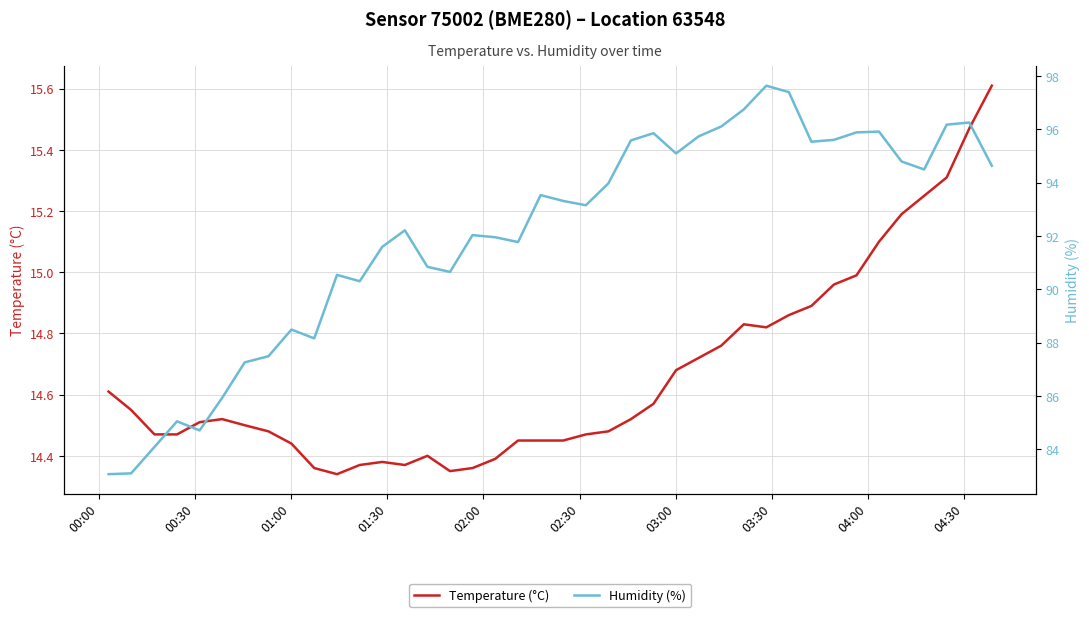

True or false: Humidity (%) and Temperature (°C) intersect in this chart.

False